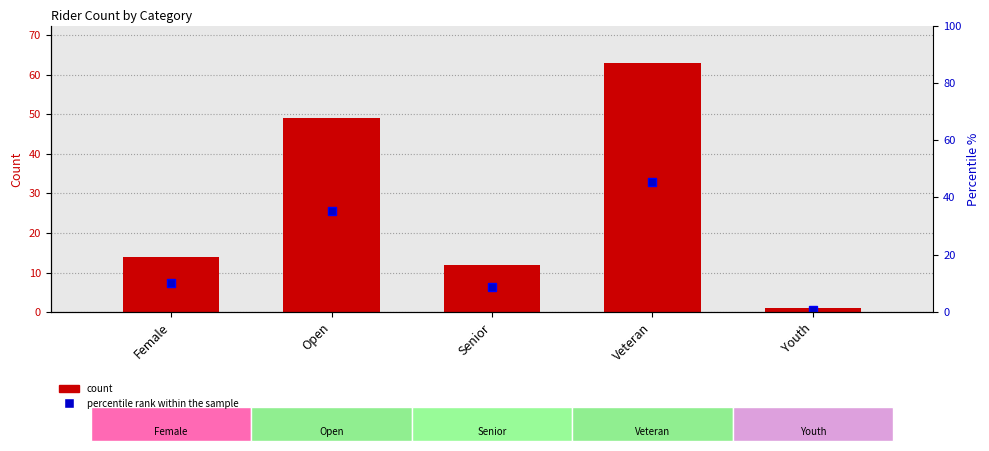

Count the number of categories in the chart.

5